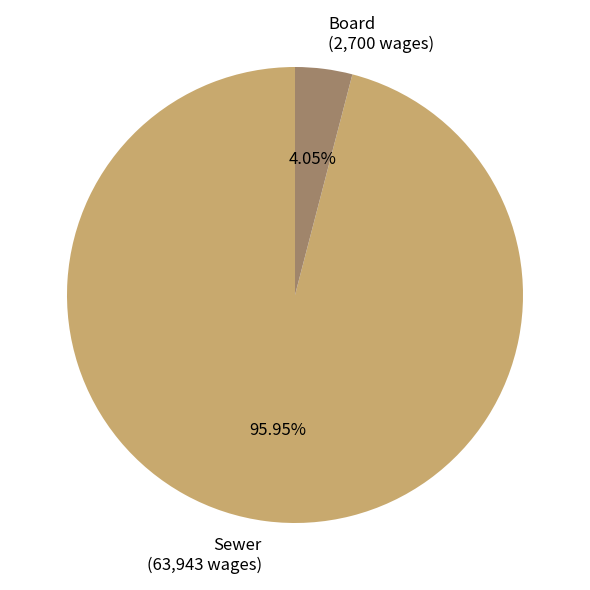

To the nearest percent, what is the average slice percentage?

50%